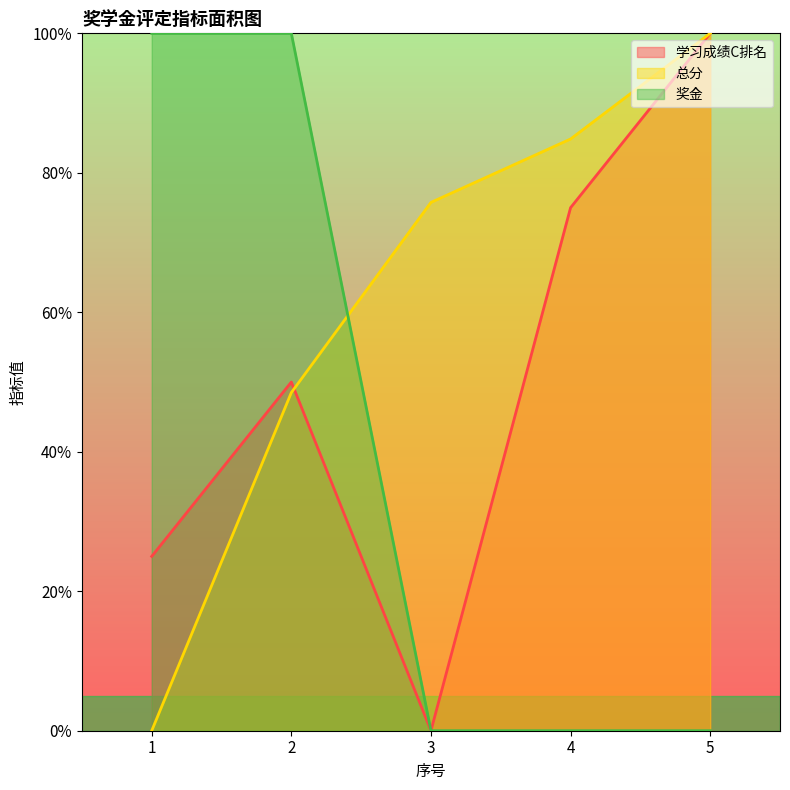

Is it true that 学习成绩C排名 equals 0.5 at 2?

True